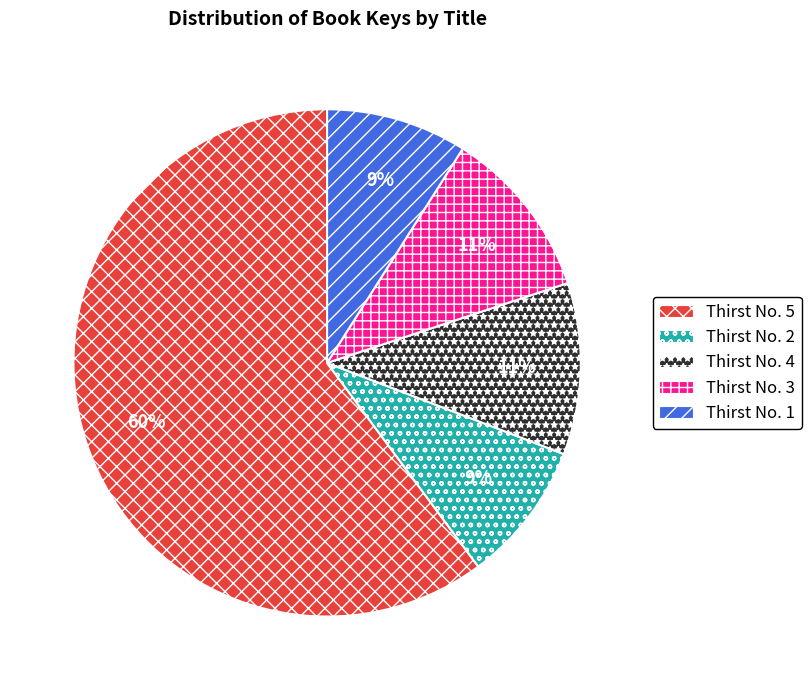

To the nearest percent, what portion does Thirst No. 4 represent?

11%